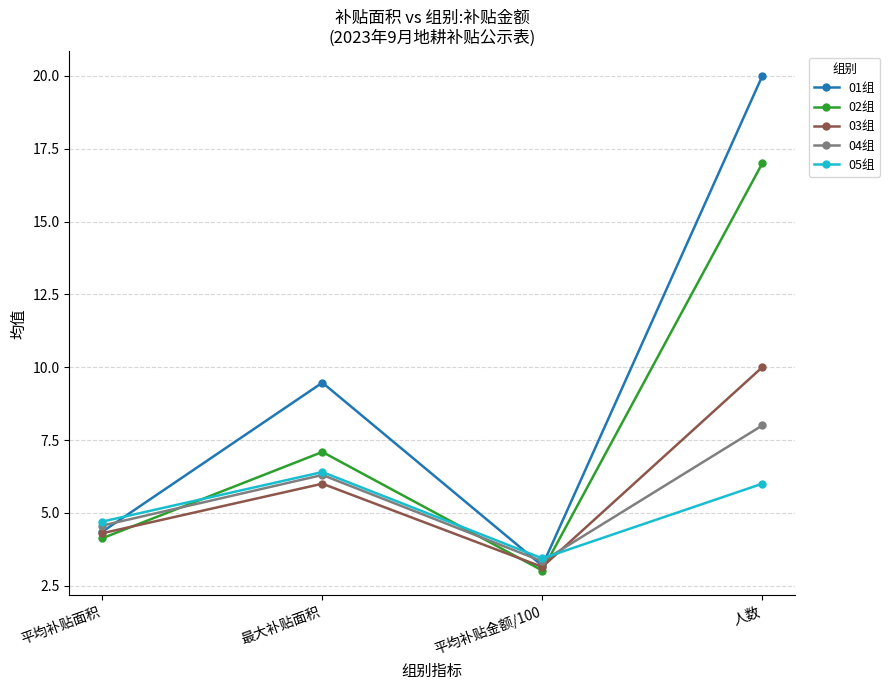

How many interior local peaks does the 05组 series have?

1